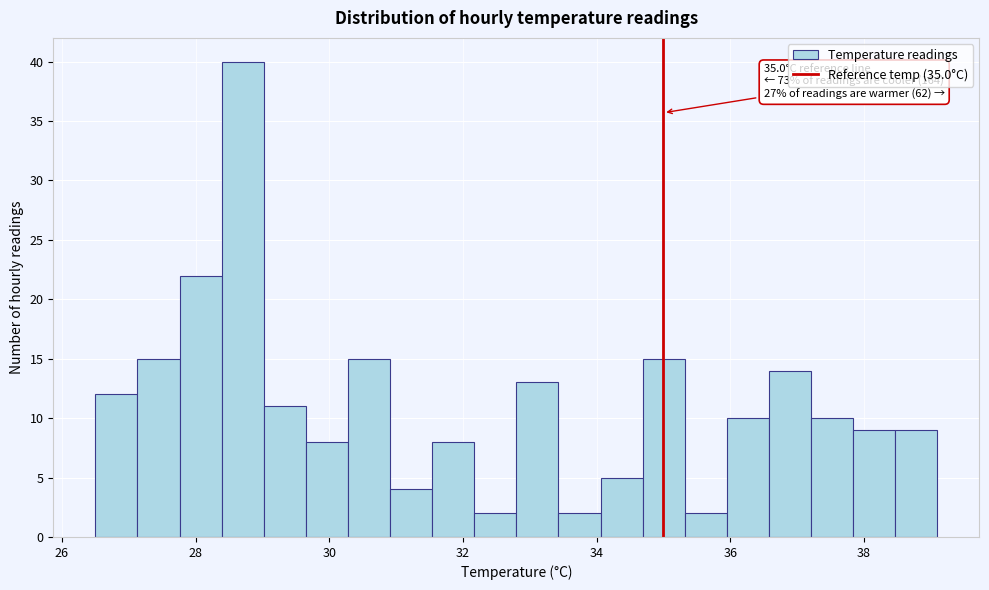

Around what value on the x-axis is the tallest bar? Give the approximate position of its centre, as read against the axis.

28.8